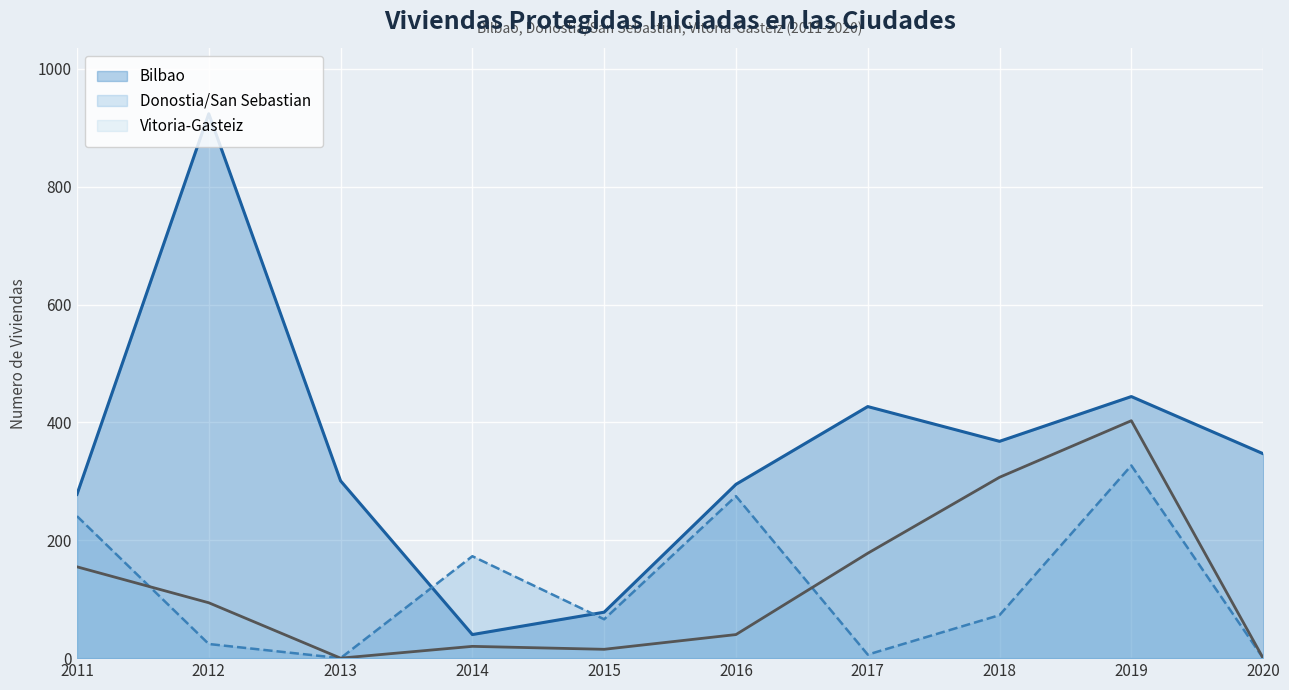

Which category has the highest value across all series?

2012